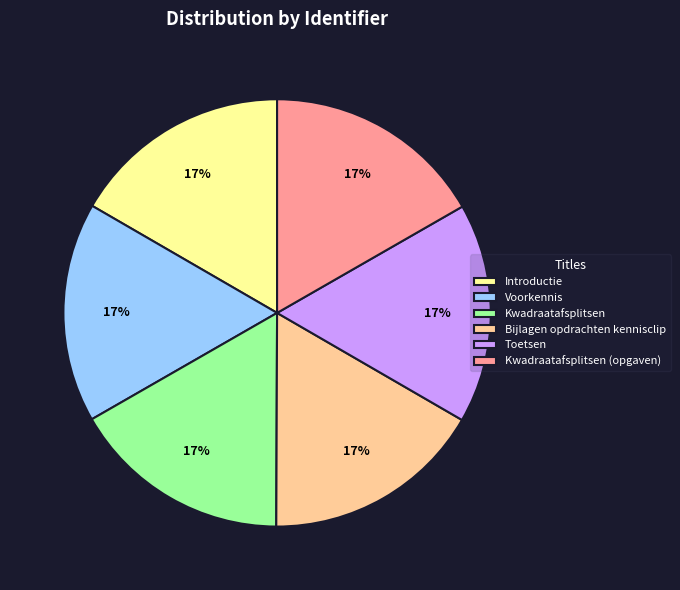

The Voorkennis slice represents 2% of the pie. True or false?

False